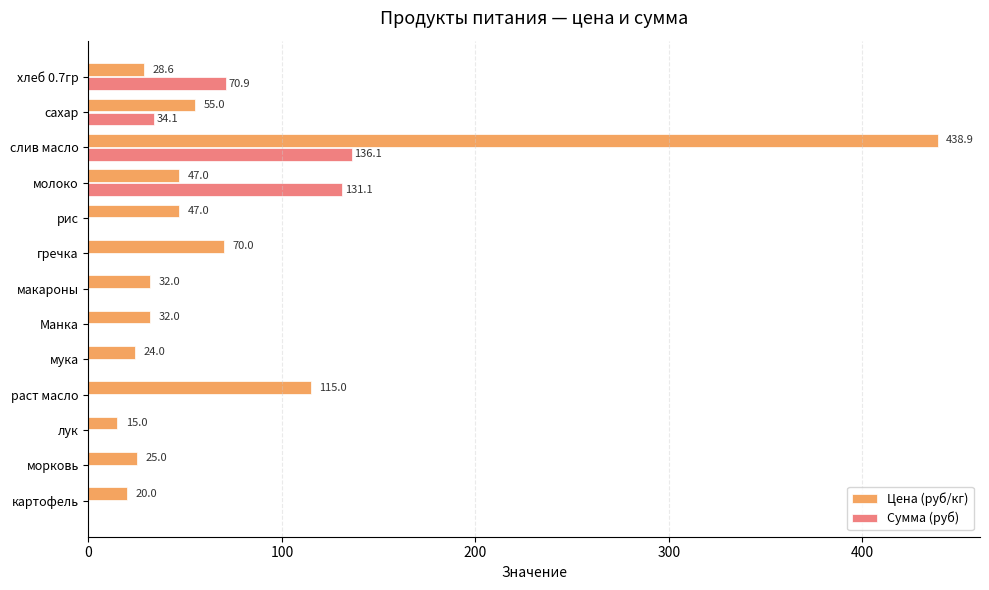

What is the total value across all series at молоко?

178.1